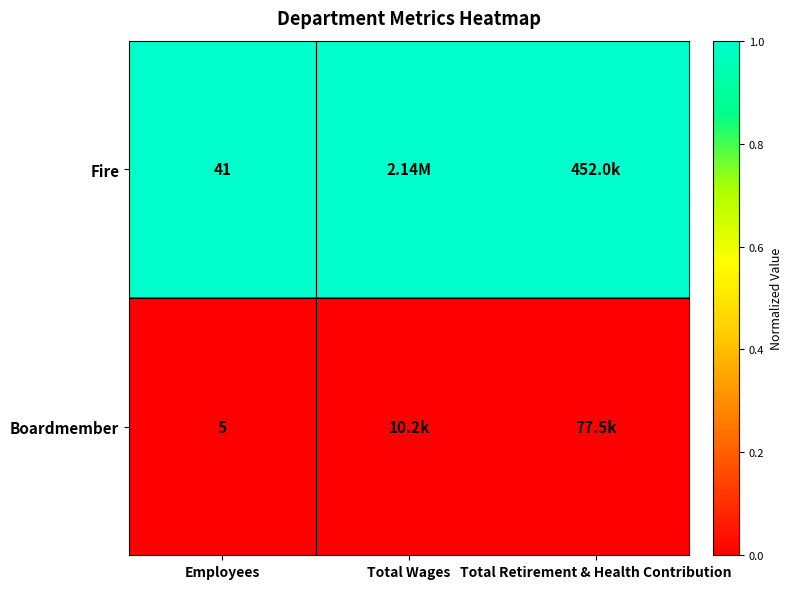

At how many categories does at least one series exceed 0?

3